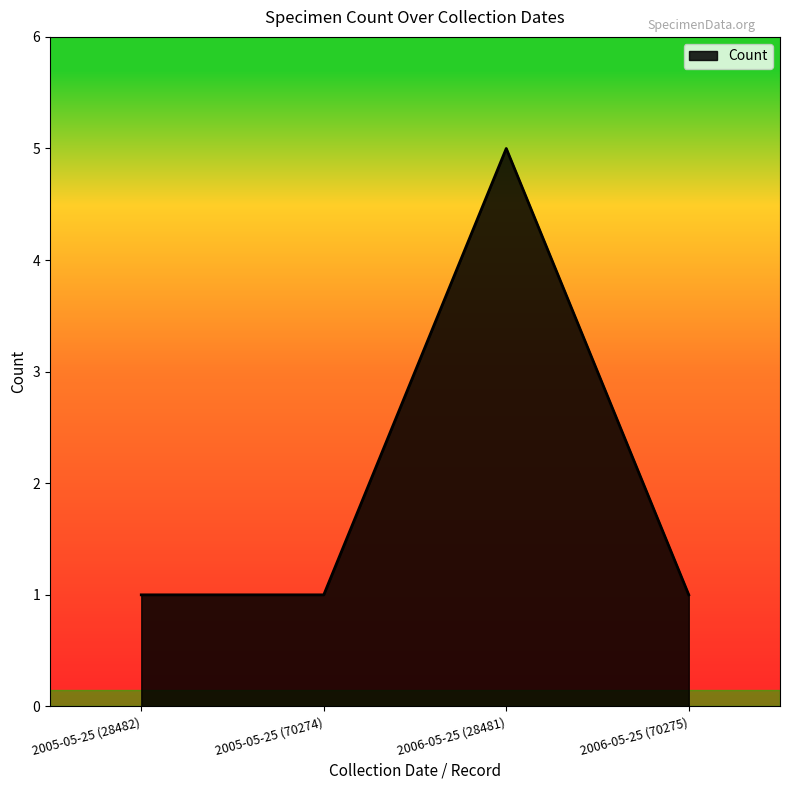

Is it true that the value at 2006-05-25 (70275) is 1?

True